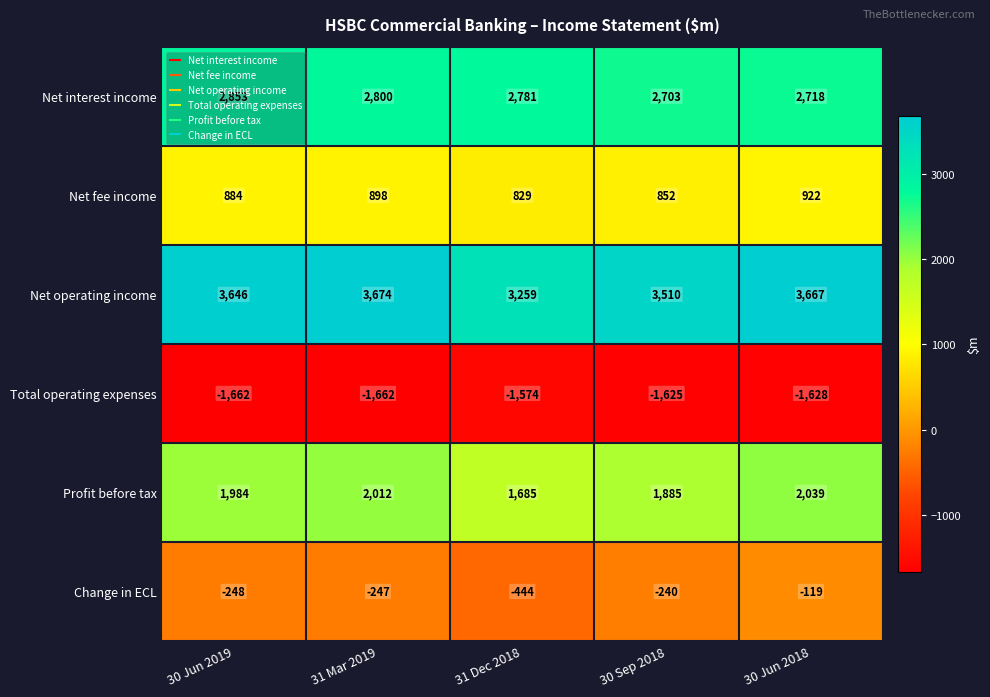

What value does the Net interest income series have at 31 Dec 2018, to the nearest 10?

2780